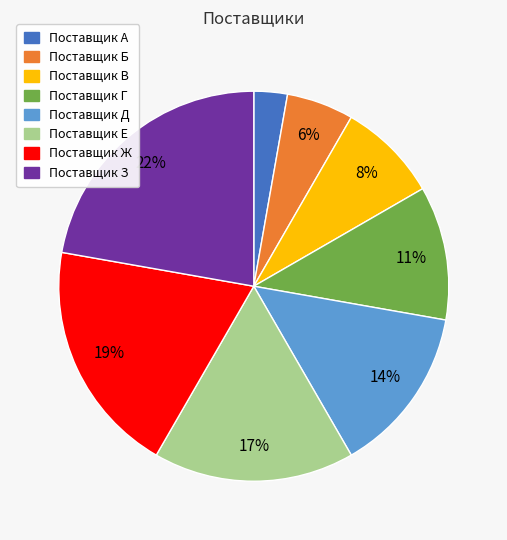

Is Поставщик Е the majority of the pie?

No